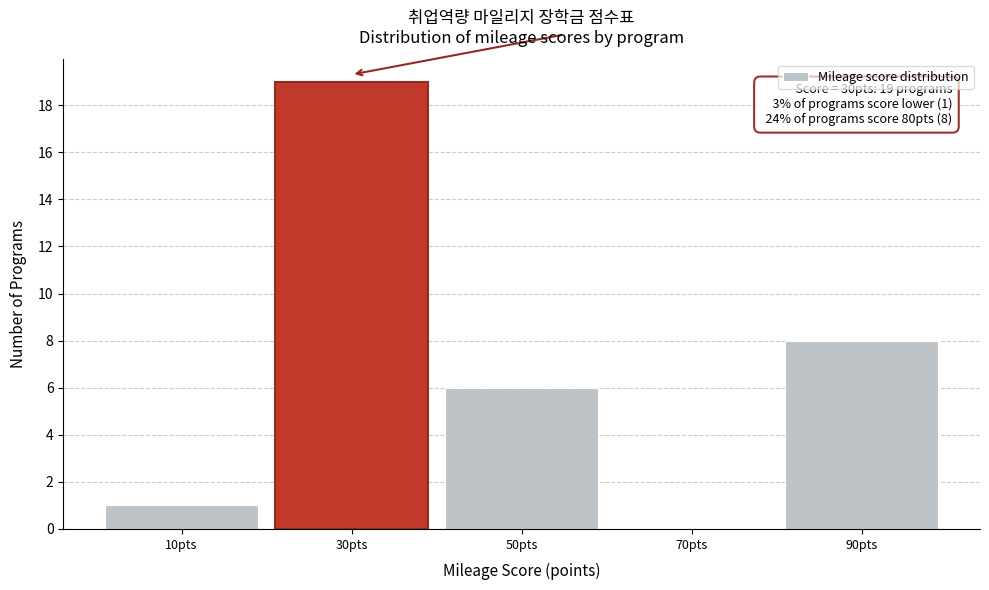

Which range on the x-axis has the tallest bar?

20 to 40